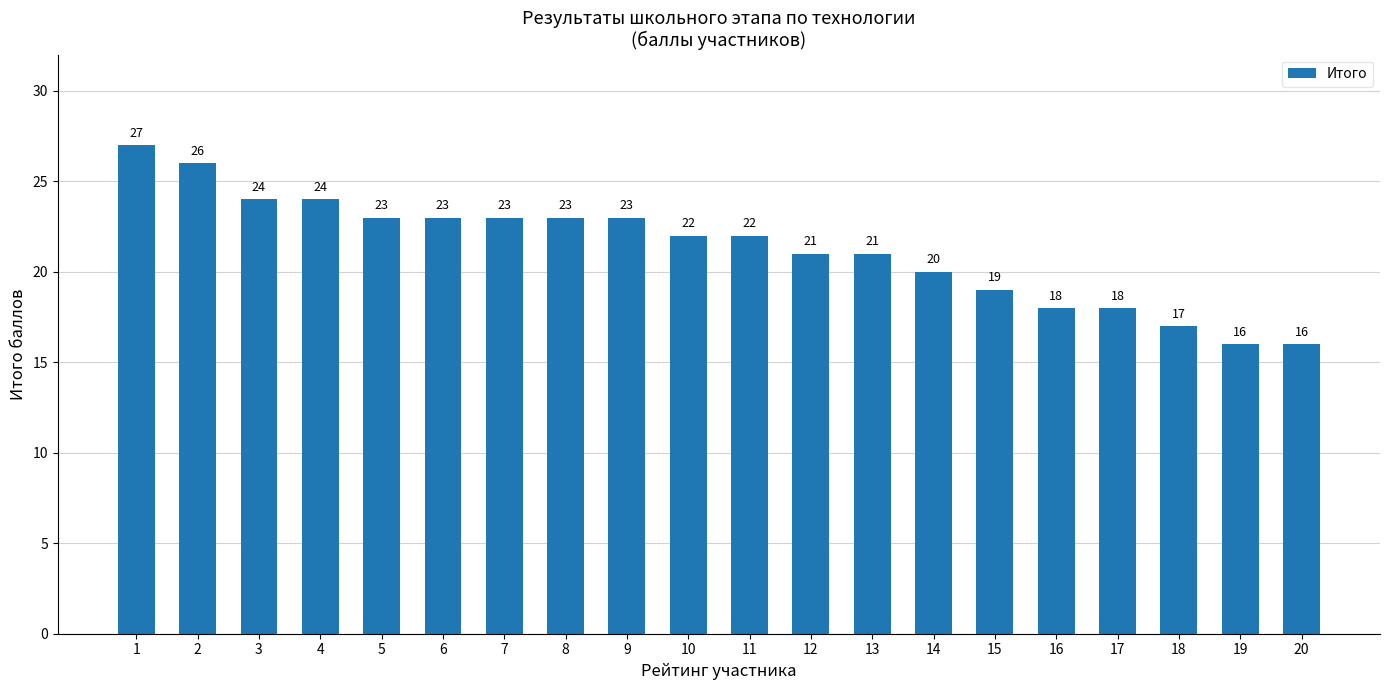

True or false: the data shows 24 at 4.

True